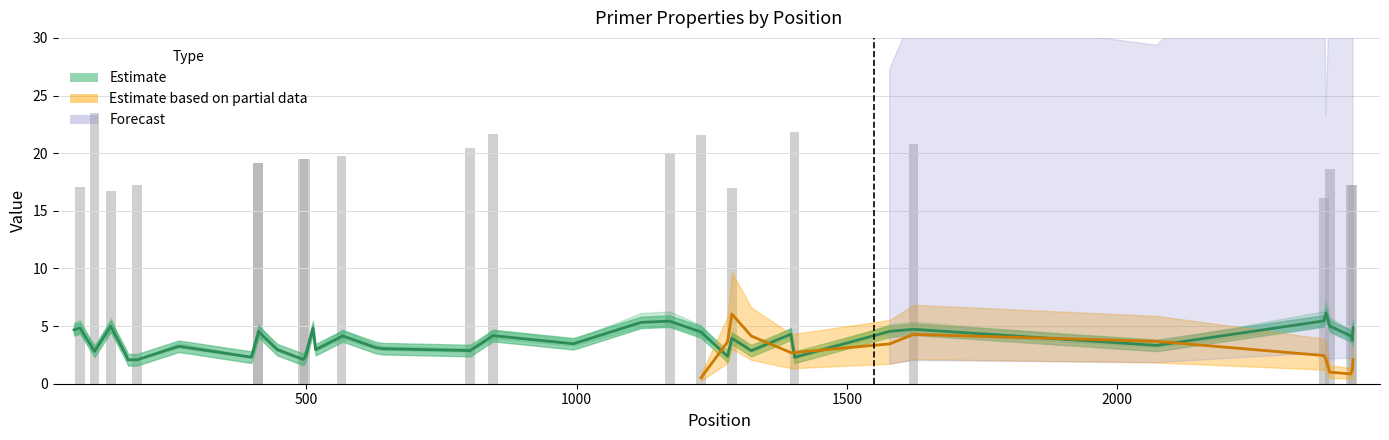

What is the sum of the PRIMER_RIGHT_0_TM values at 70 and 628?

7.8